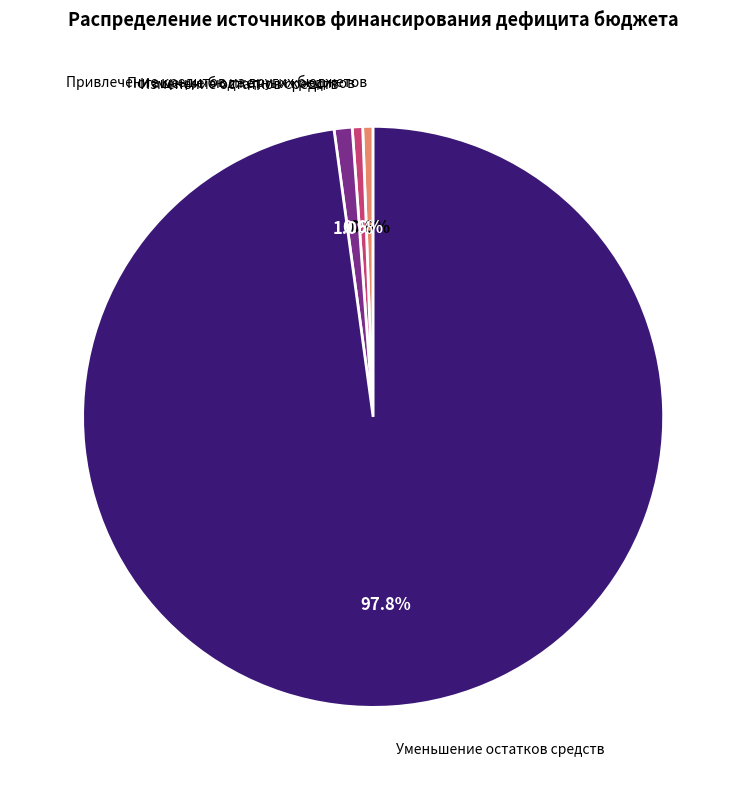

Does any single category account for the majority?

Yes